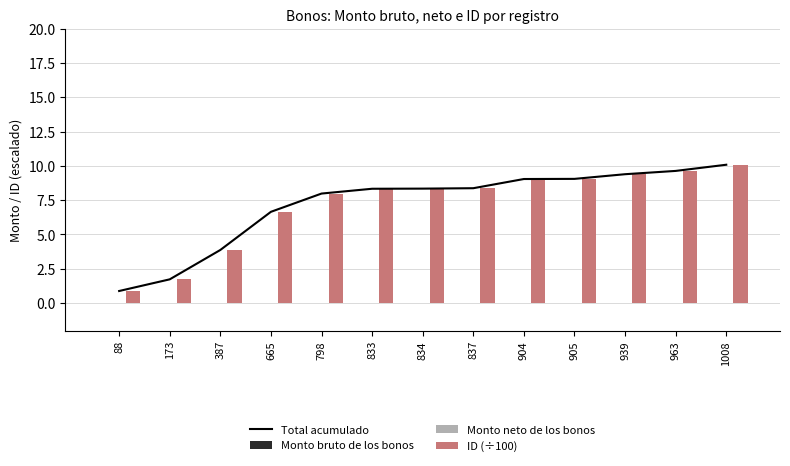

Does the chart contain any negative values?

No